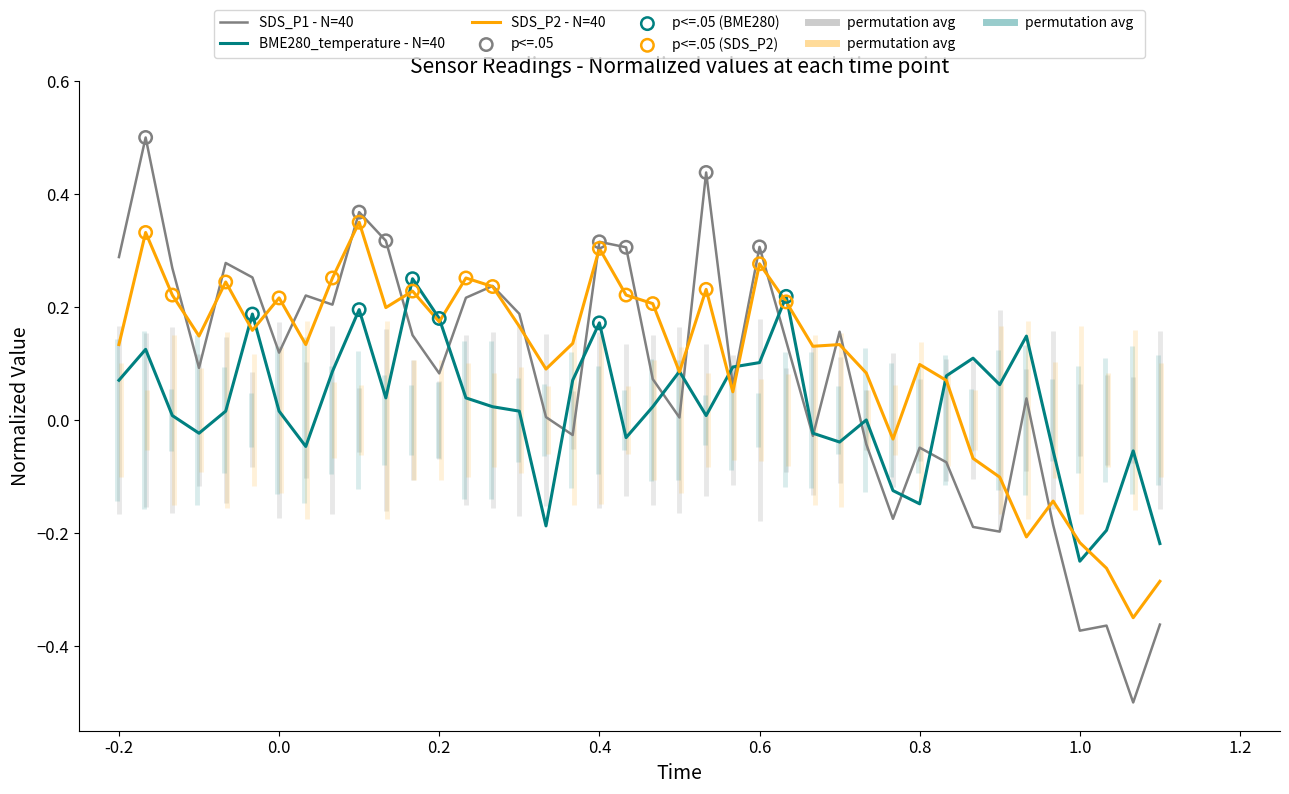

Which series has the largest total across all categories?

SDS_P2